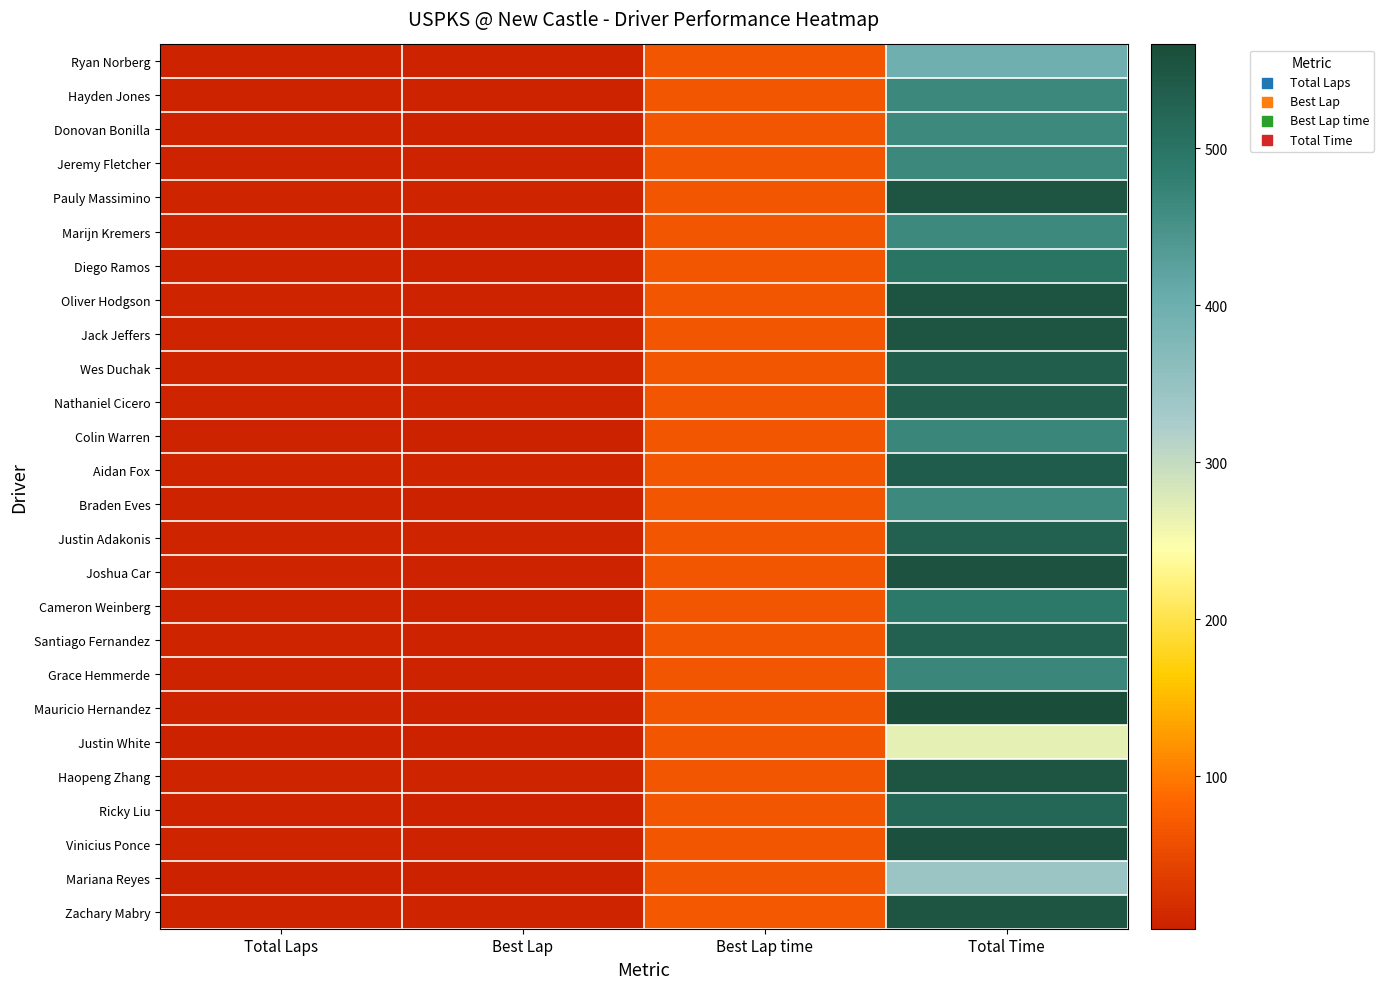

Which label corresponds to the largest value in the chart?

Total Time